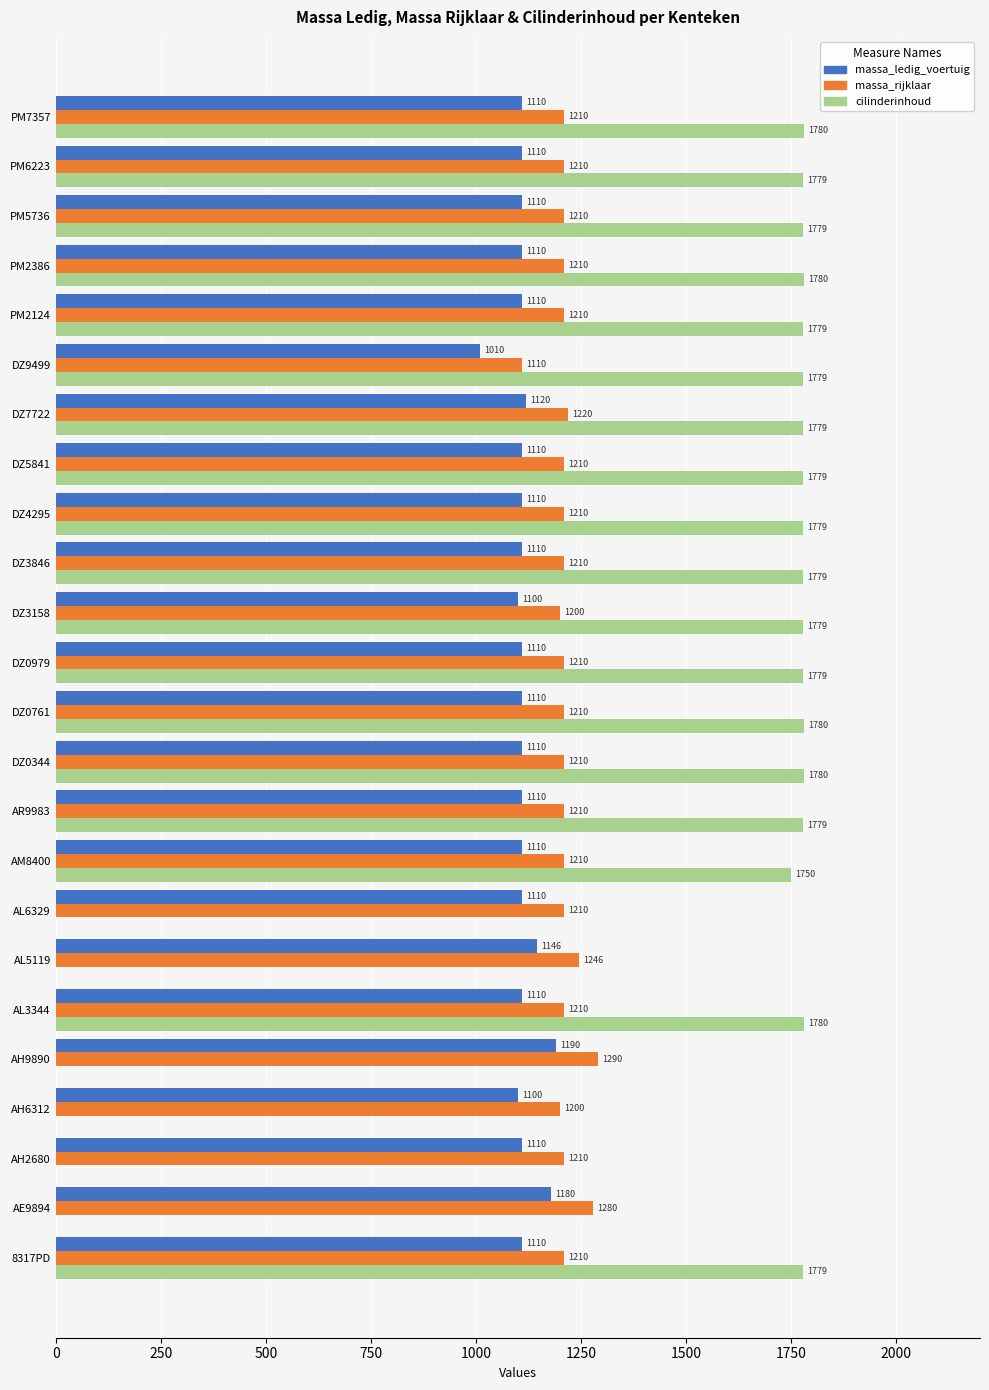

What is the sum of the cilinderinhoud values at AH9890 and 8317PD?

1779